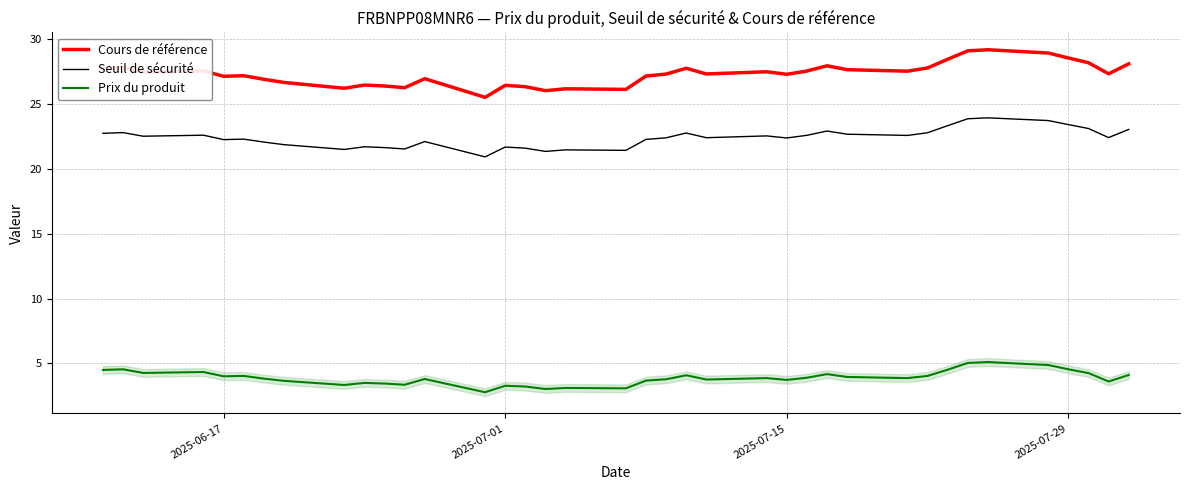

Which series has the widest spread of values?

Cours de référence